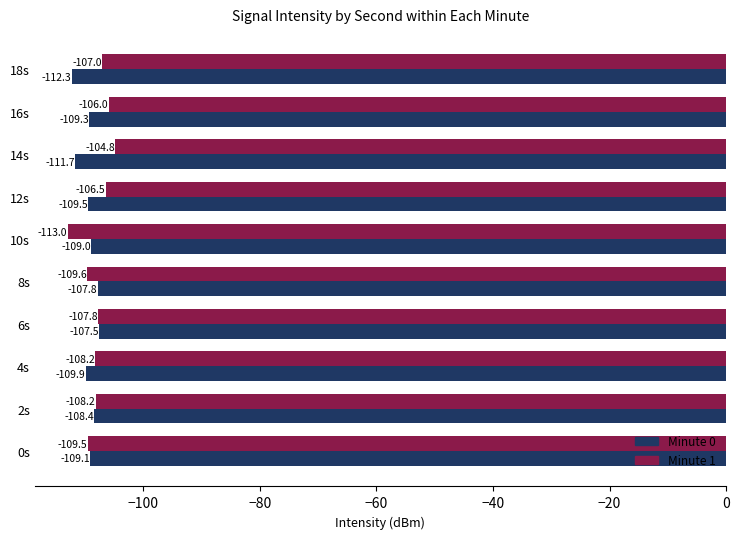

Which series has the largest total across all categories?

Minute 1